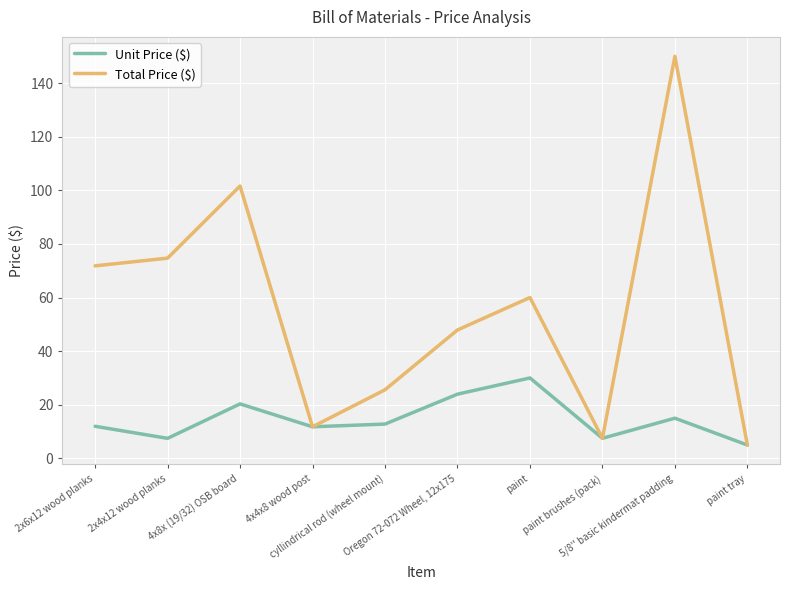

List the series in order of their overall mean, highest first.

Total Price ($), Unit Price ($)